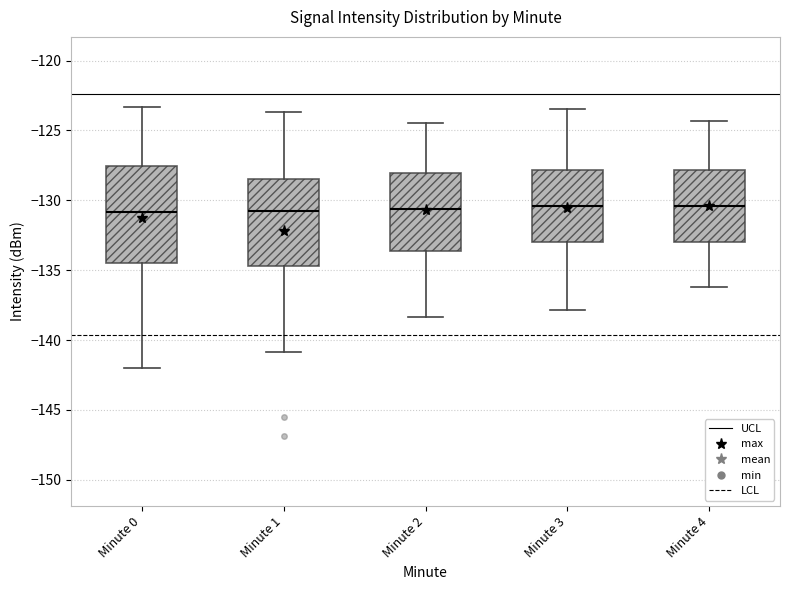

Reading left to right, read every box against the y-axis: the position of its median line, the range the box covers, and the ends of its whiskers. The values are not printed on the chart, so give them approximately, as read against the axis.

Minute 0: median -131.0, box -134.5 to -127.5, whiskers -142.0 to -123.5
Minute 1: median -131.0, box -134.5 to -128.5, whiskers -141.0 to -123.5
Minute 2: median -130.5, box -133.5 to -128.0, whiskers -138.5 to -124.5
Minute 3: median -130.5, box -133.0 to -128.0, whiskers -138.0 to -123.5
Minute 4: median -130.5, box -133.0 to -128.0, whiskers -136.0 to -124.5